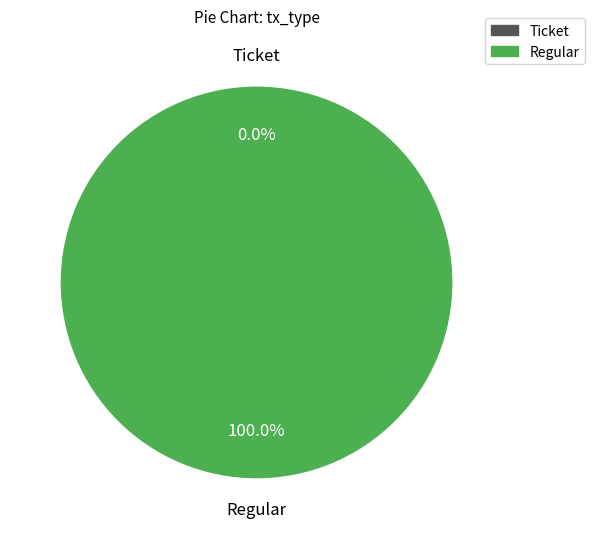

Count the number of slices in the pie.

2